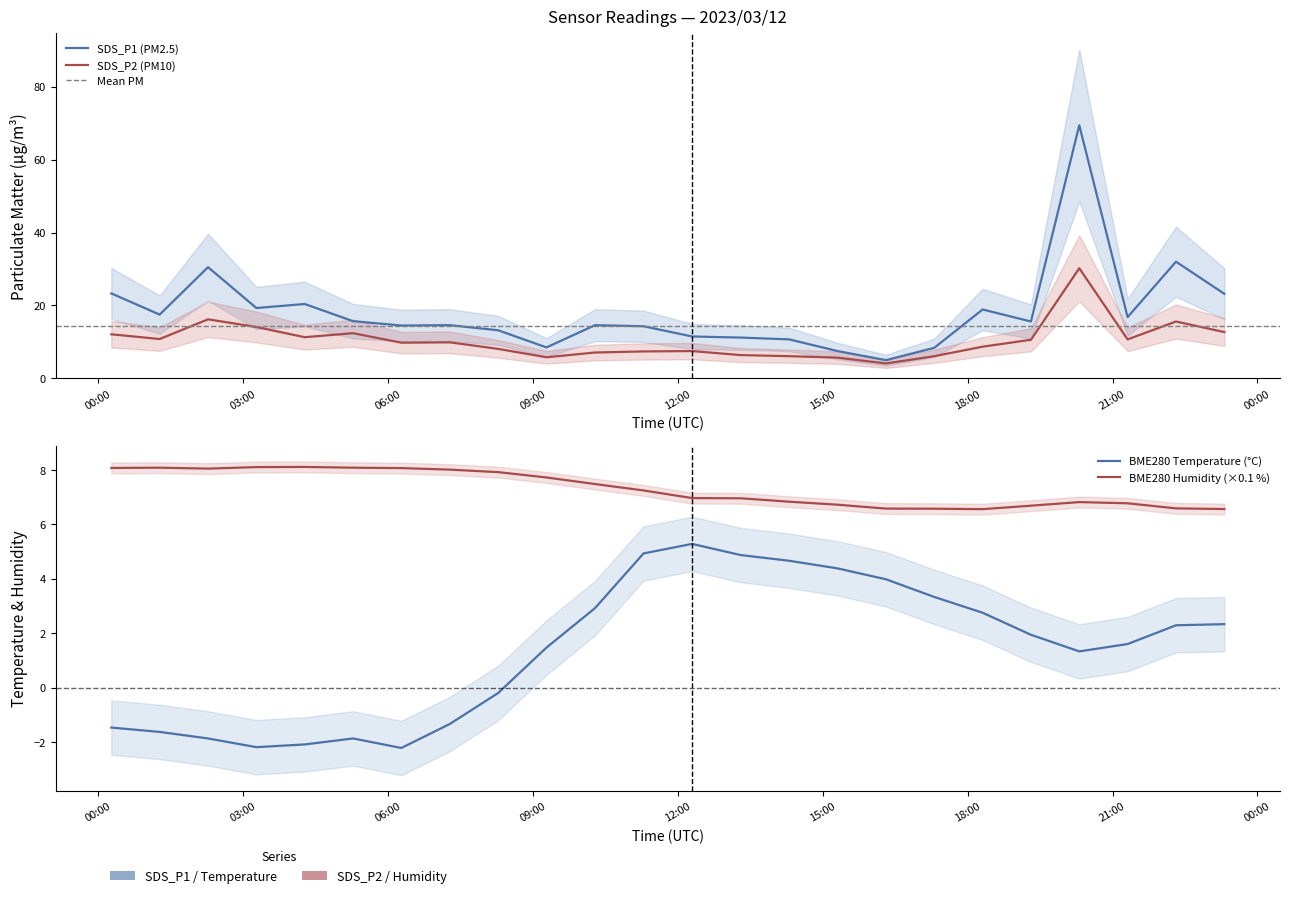

What is the label of the 7th point from the right?

2023/03/12 17:18:36